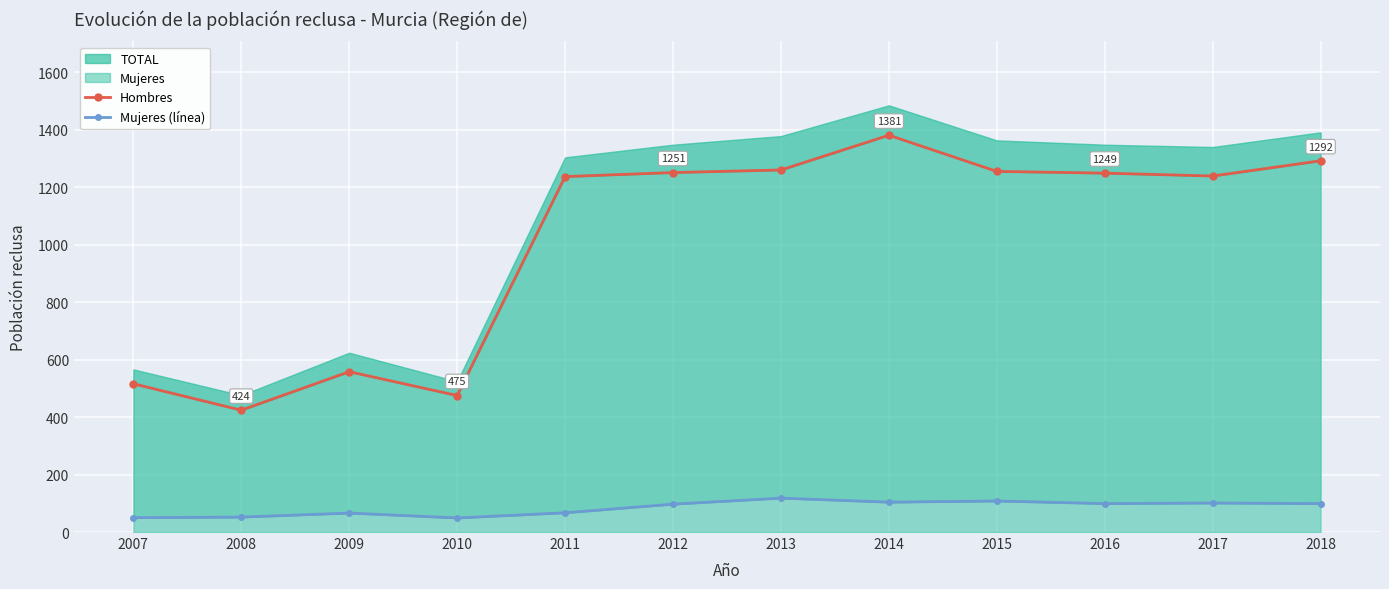

Is it true that Mujeres equals 104 at 2014?

True